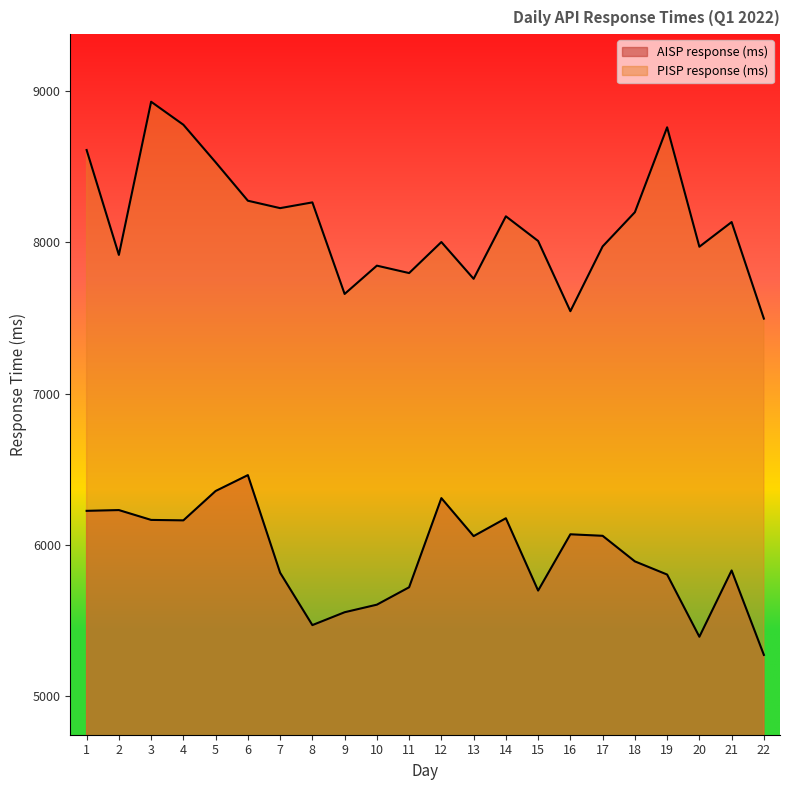

What is the difference between the PISP response (ms) values at 14 and 18?

27